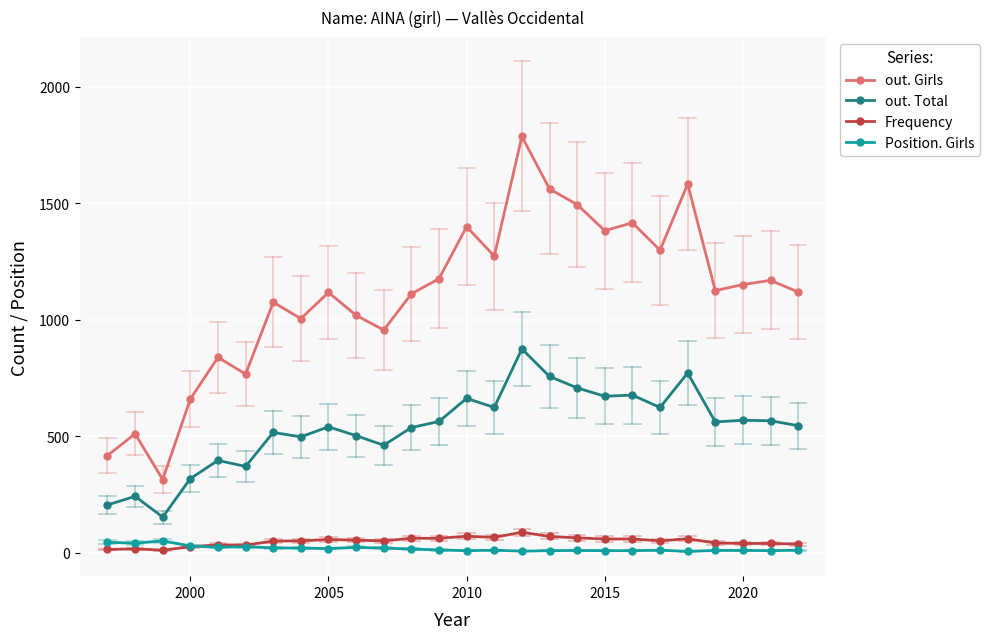

What is the difference between the maximum and minimum values in the out. Total series?

721